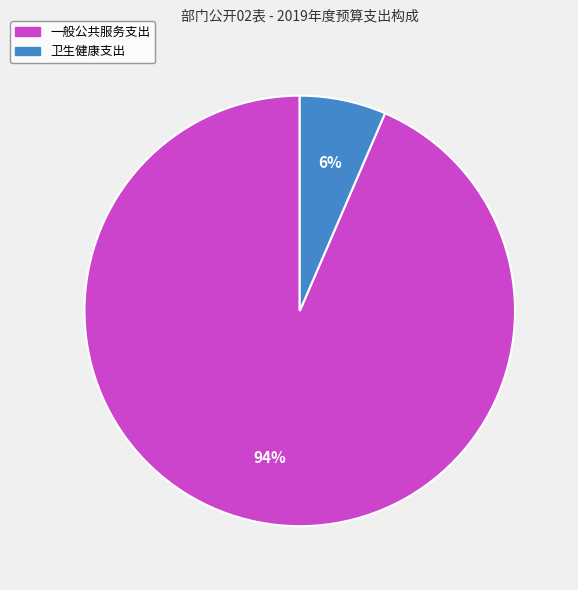

Rank the categories by value from highest to lowest.

一般公共服务支出, 卫生健康支出